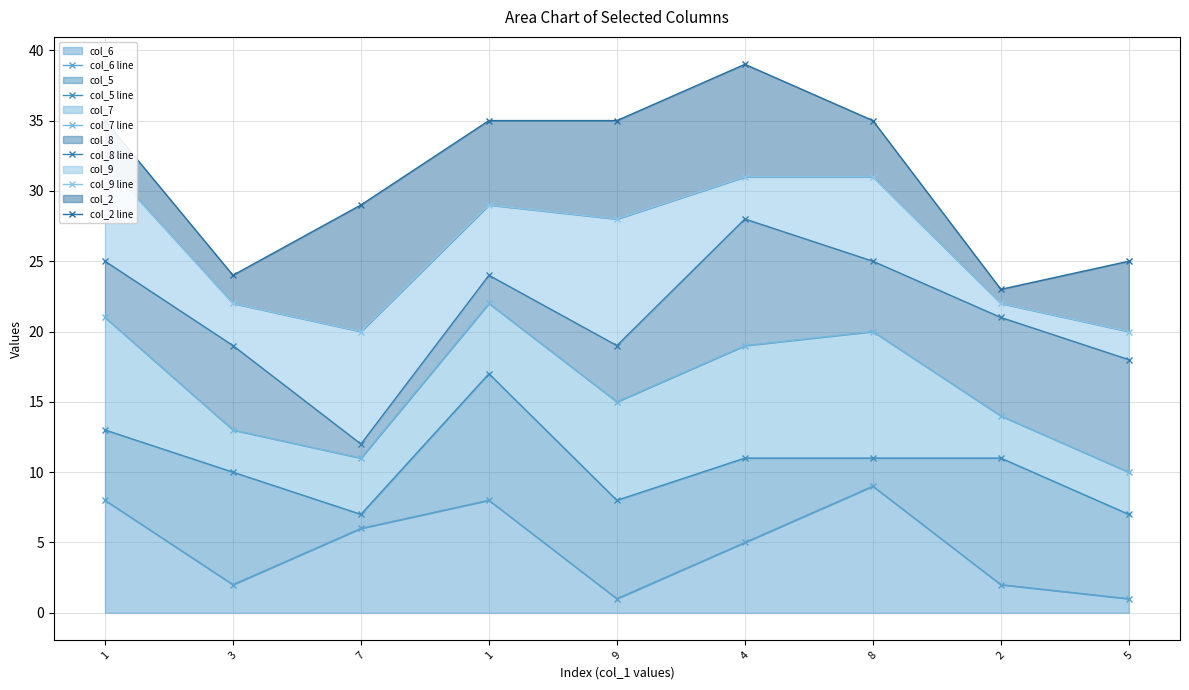

What is the sum of the col_2 line values at 5 and 3?

49